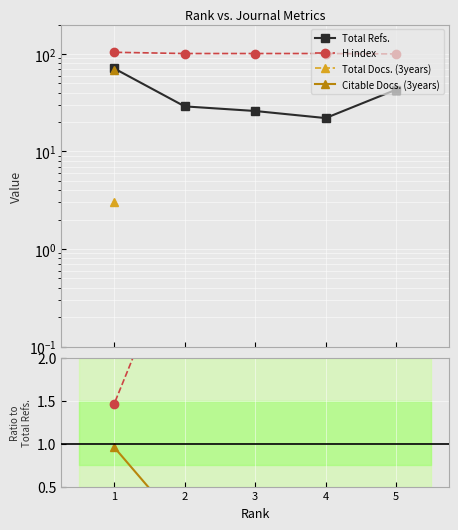

The value of Total Docs. (3years) at 2 is 0.0. True or false?

True